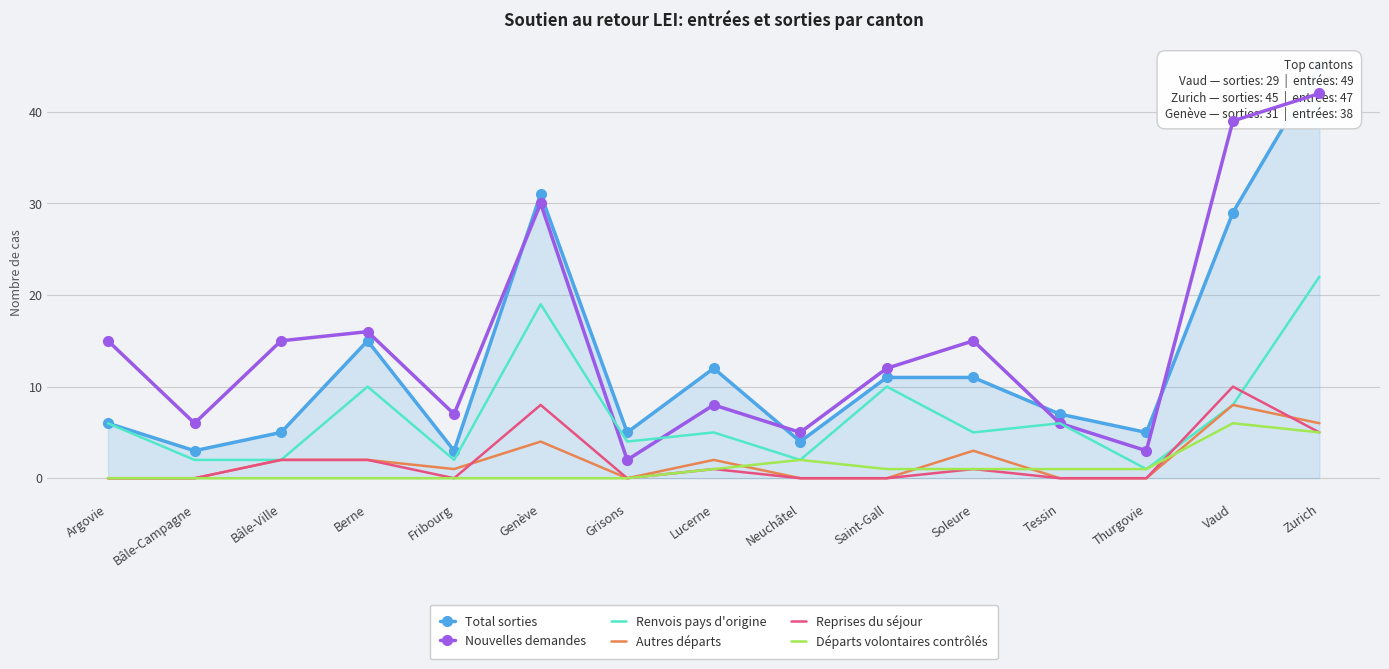

Is this an area chart (filled region under the line)?

No